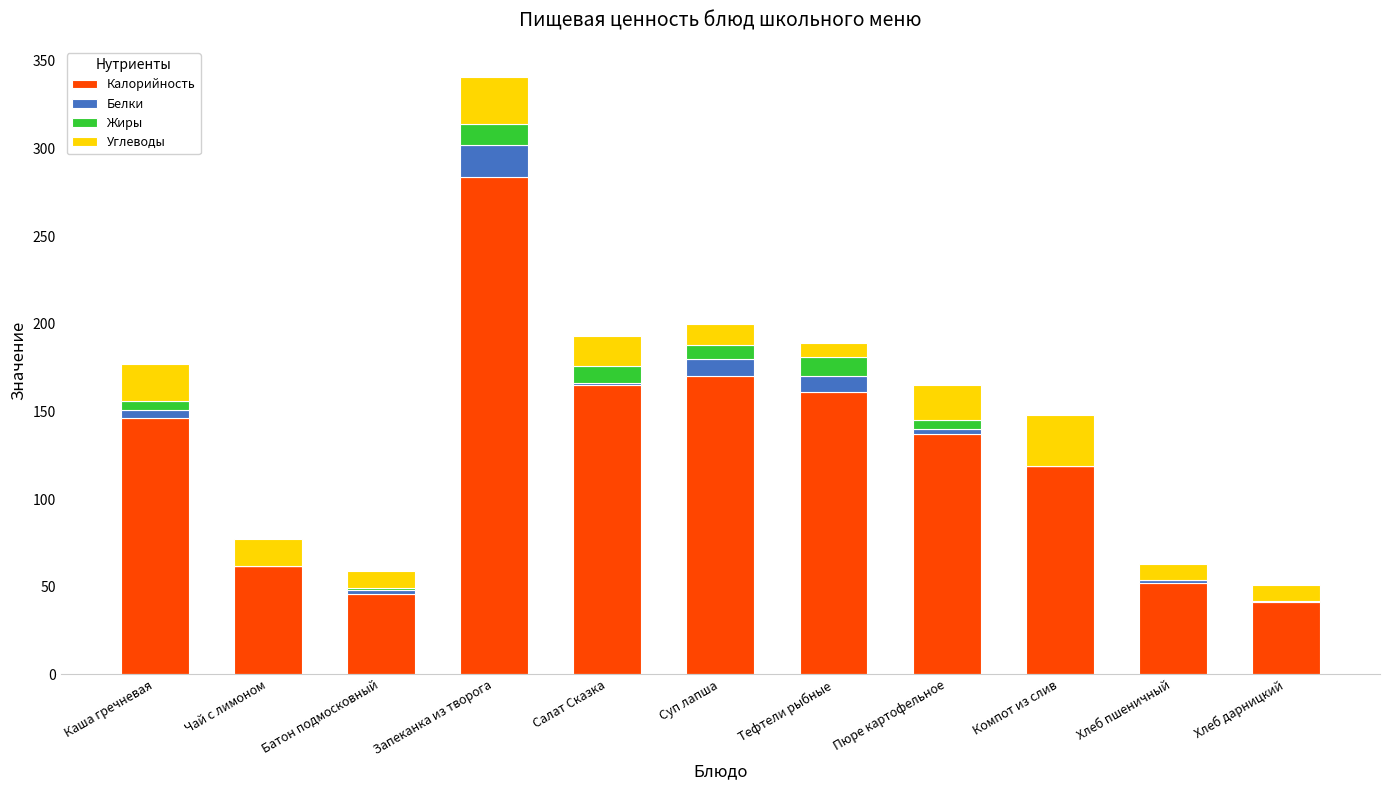

The value of Калорийность at Чай с лимоном is 30. True or false?

False